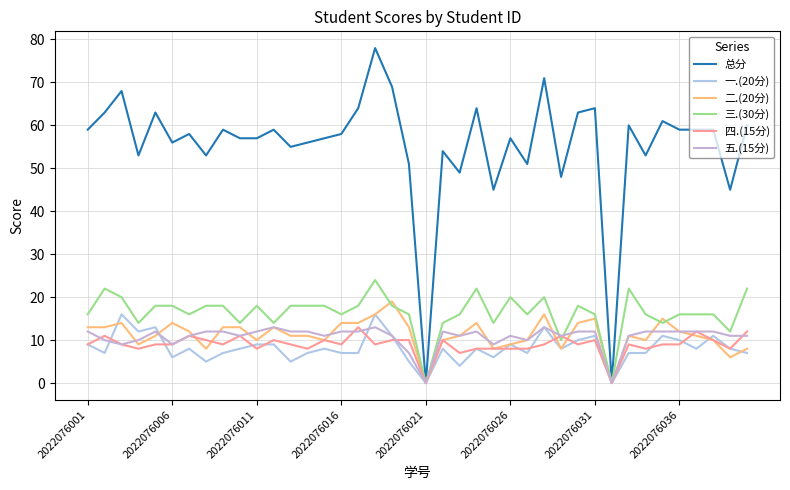

Is this an area chart (filled region under the line)?

No